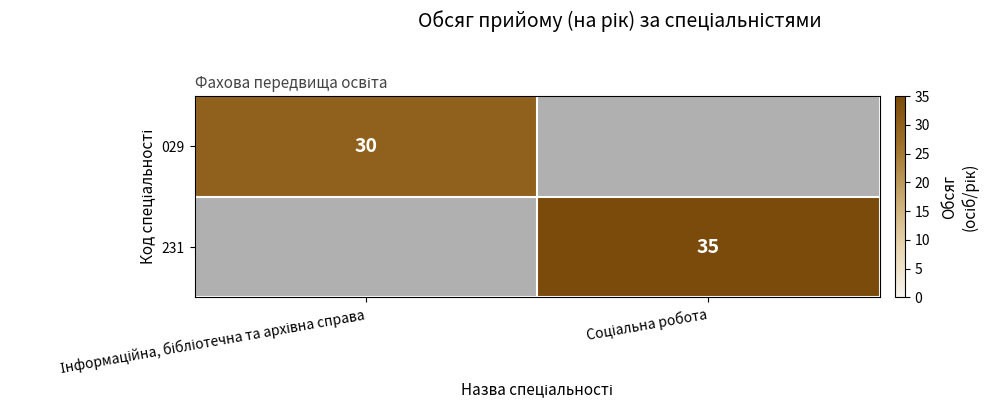

True or false: 029 has a value of 44 at Інформаційна, бібліотечна та архівна справа.

False